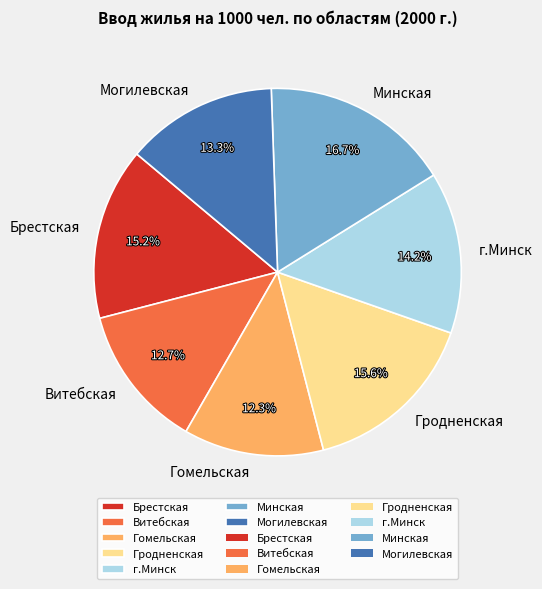

Approximately how many times larger is the value at Витебская compared to Брестская?

0.8